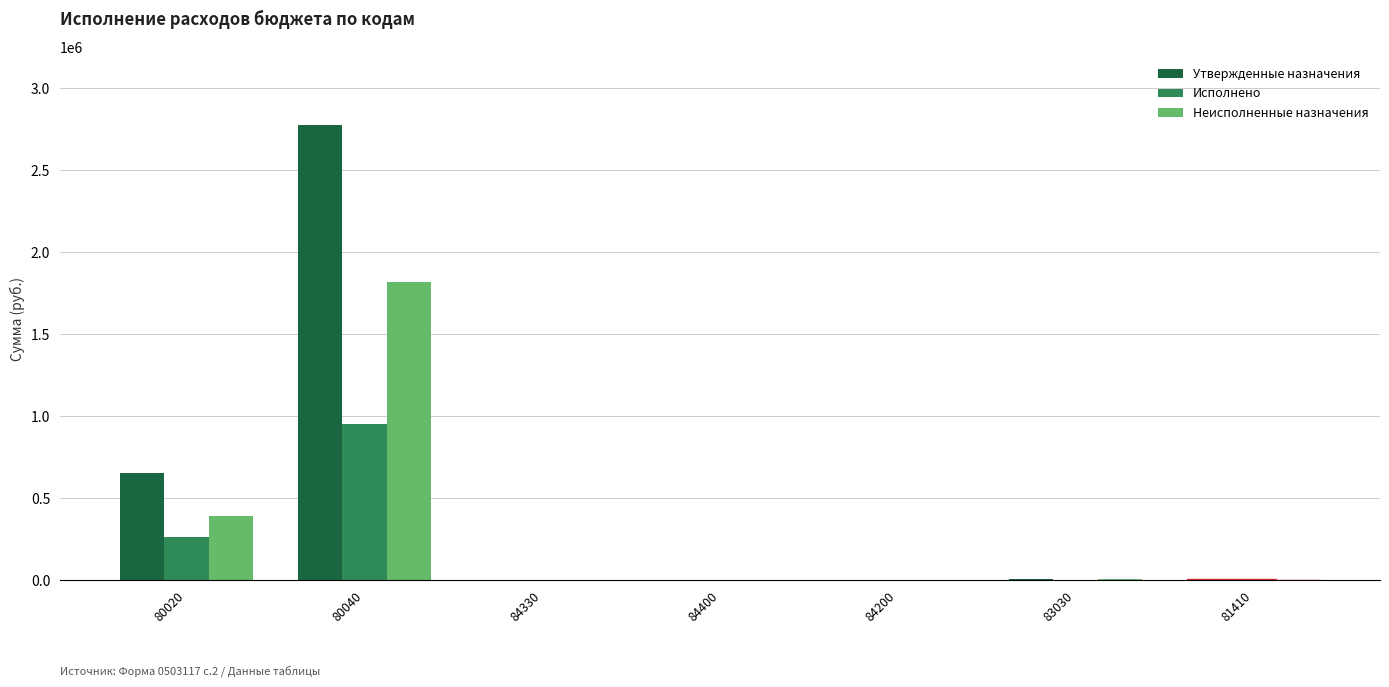

Rank the series by their maximum value, from highest to lowest.

Утвержденные назначения, Неисполненные назначения, Исполнено